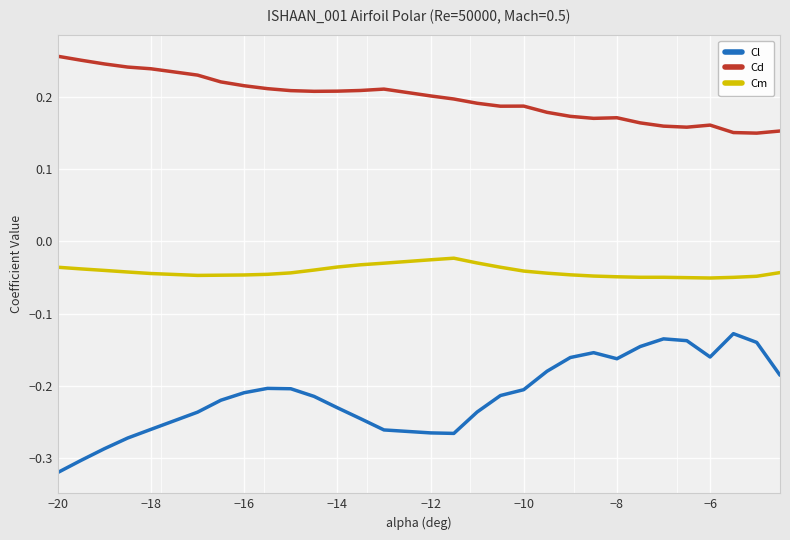

How many lines are shown in the chart?

3